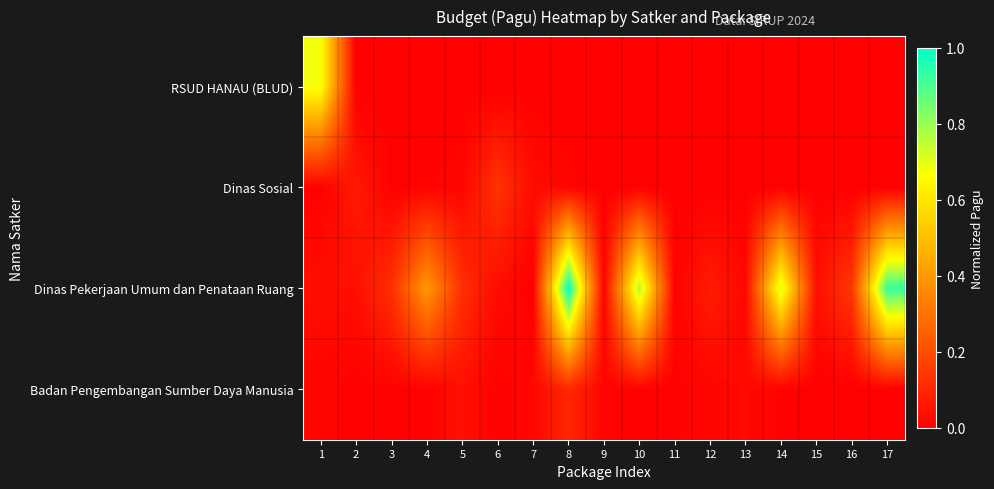

How many categories are shown in the chart?

17